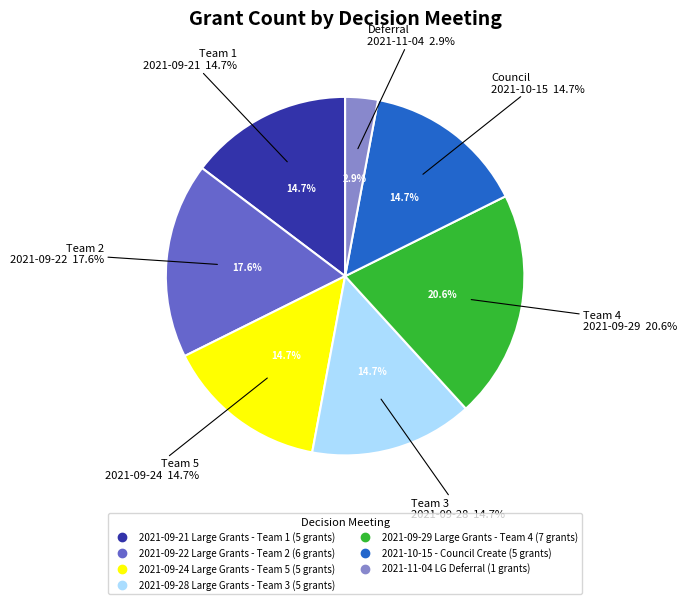

What percentage is the 2021-09-28 Large Grants - Team 3 slice, to the nearest percent?

15%